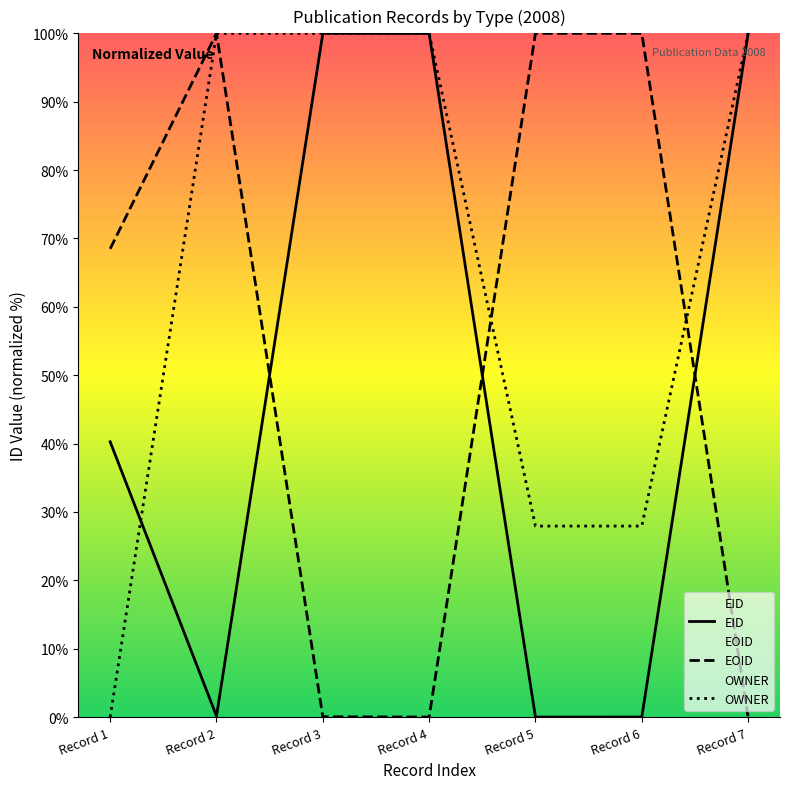

At which category does EOID reach its first local peak?

Record 2